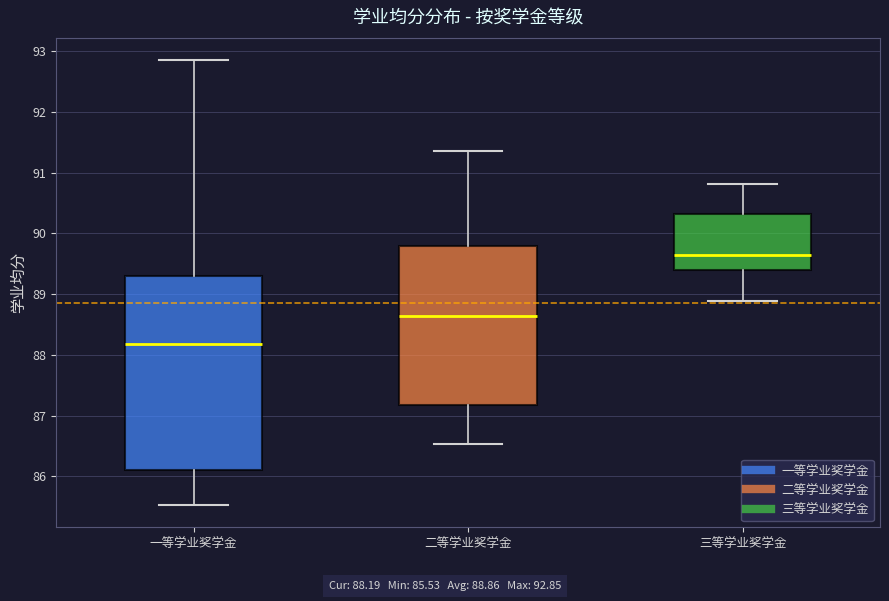

Comparing the boxes themselves (not the whiskers), which one is the tallest?

一等学业奖学金